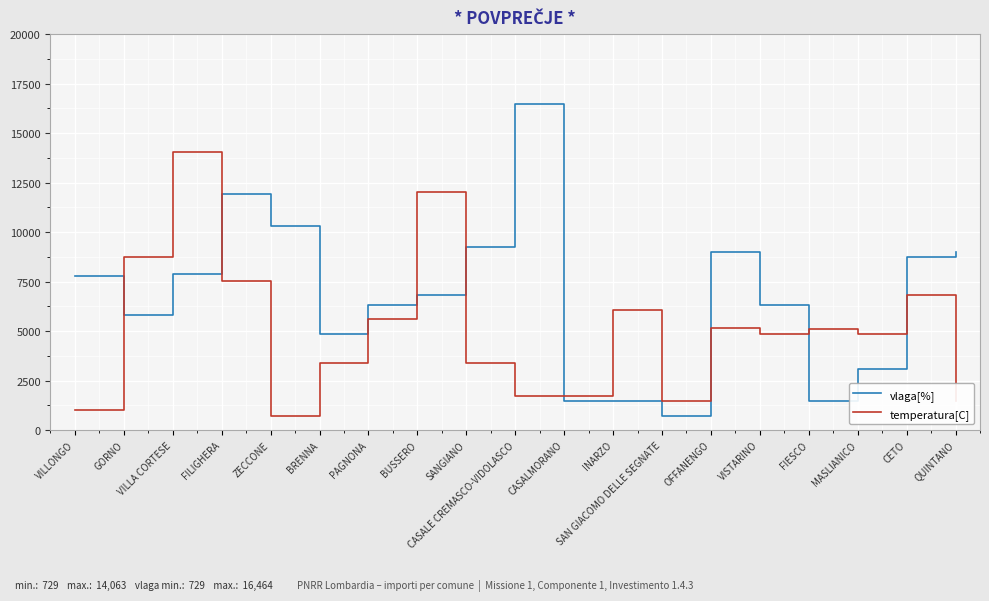

At which category does the chart reach its peak across all series?

CASALE CREMASCO-VIDOLASCO